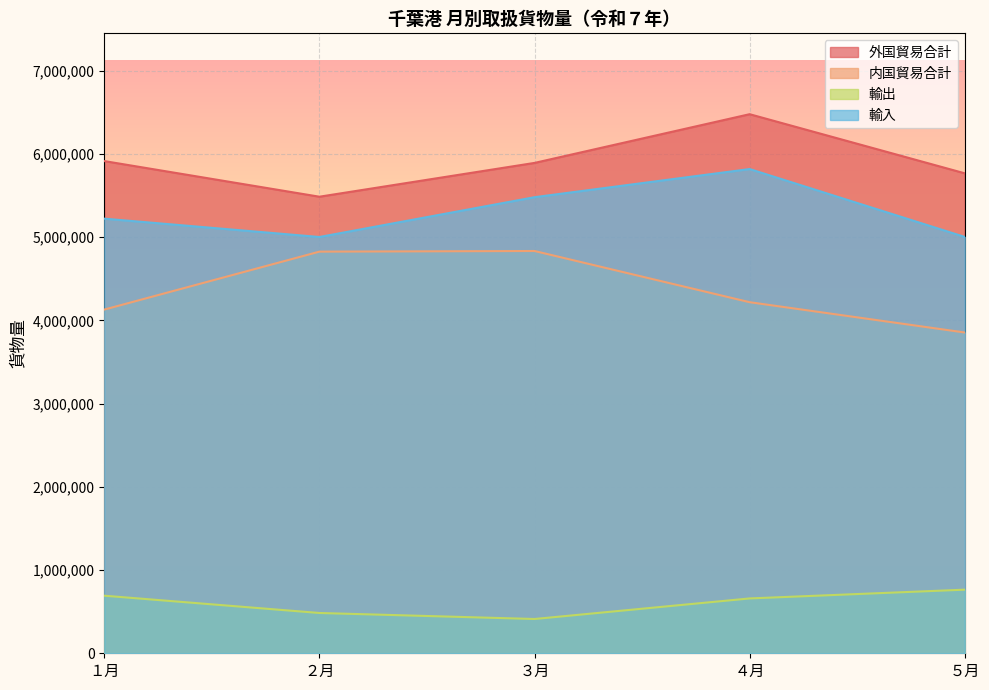

What is the label of the 2nd point from the left?

２月